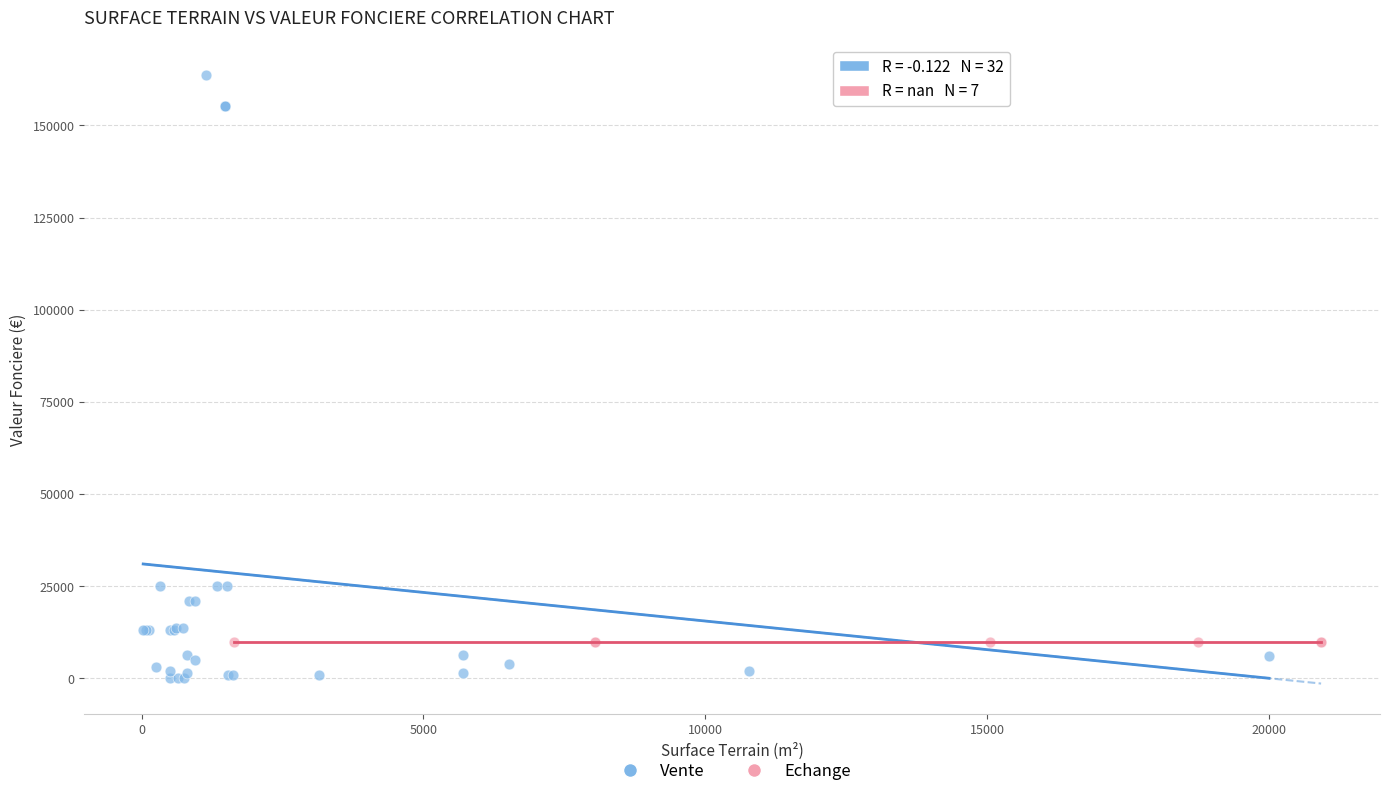

Which series contains the lowest Y value?

Vente